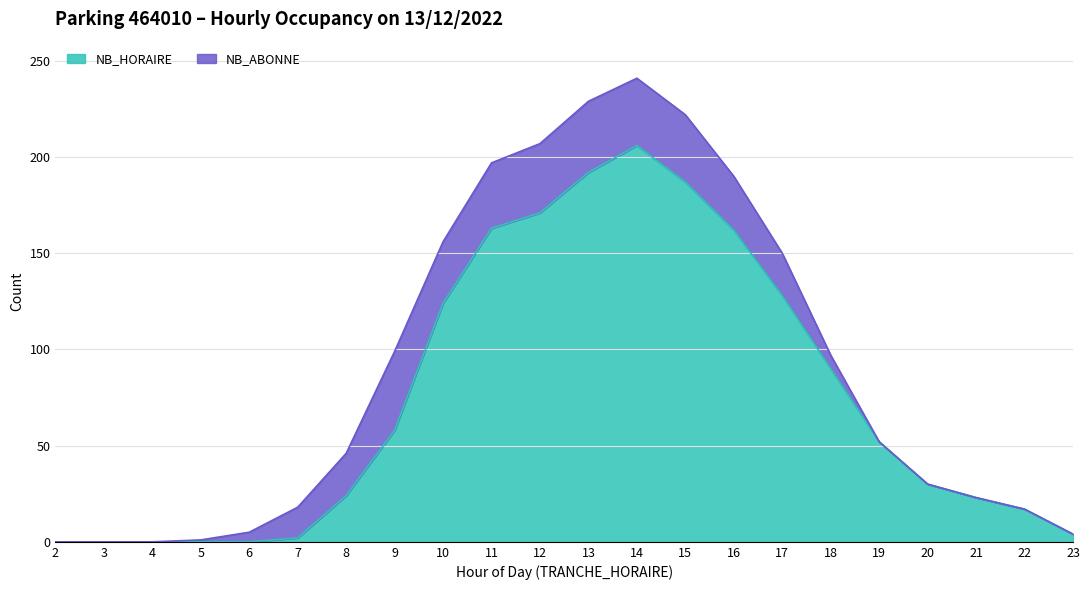

Between 8 and 9, which is larger?

9